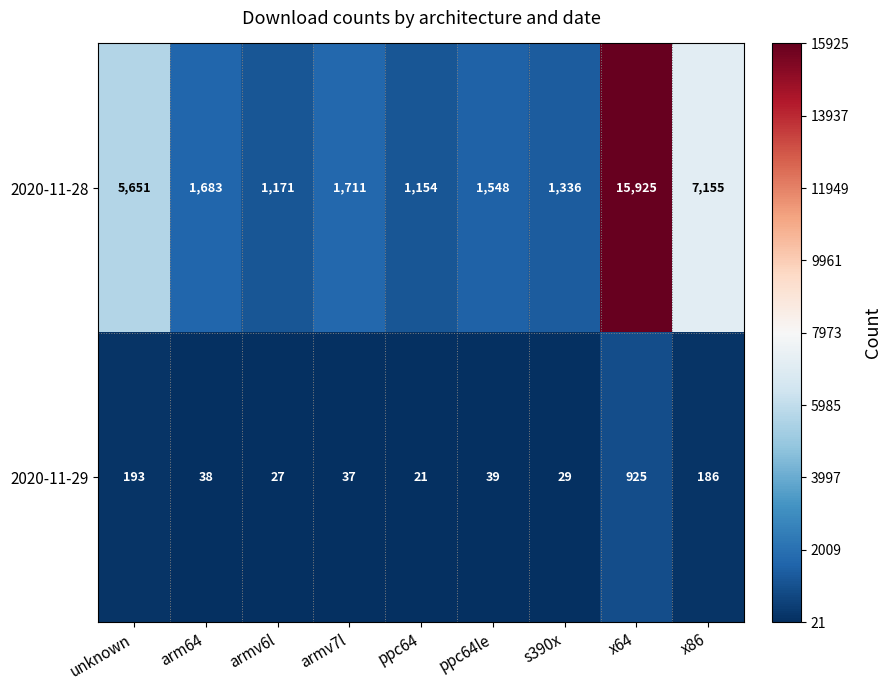

What is the difference between the maximum and minimum values in the 2020-11-29 series?

904